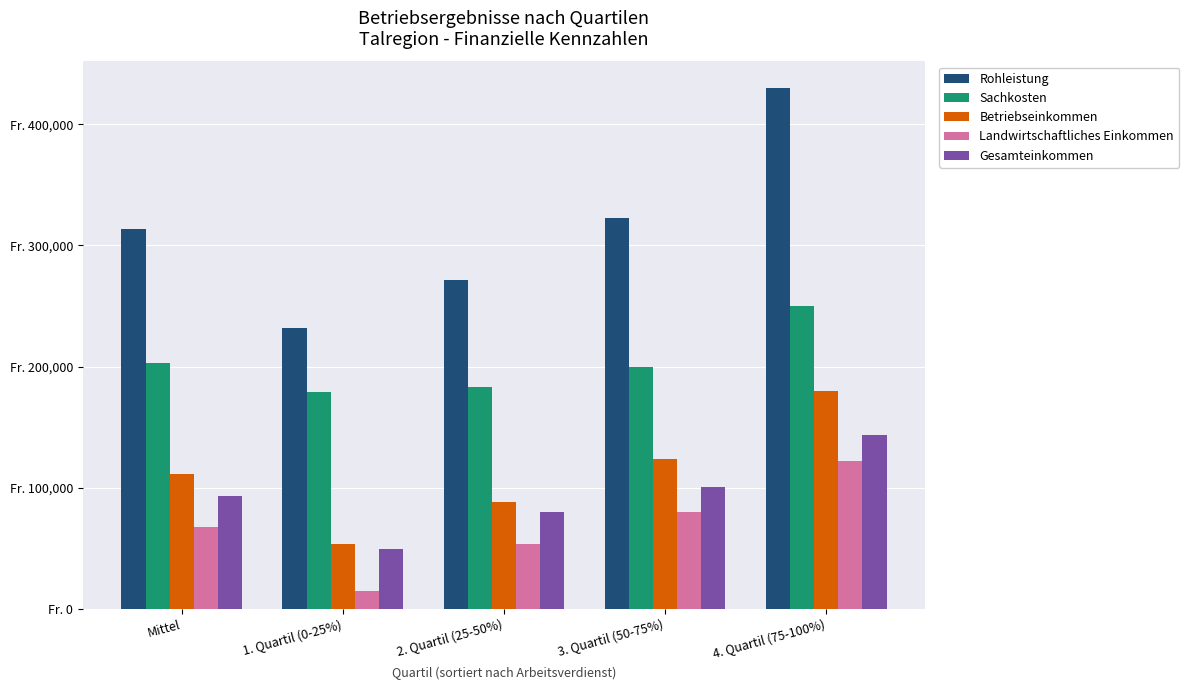

At which category does the chart reach its peak across all series?

4. Quartil (75-100%)